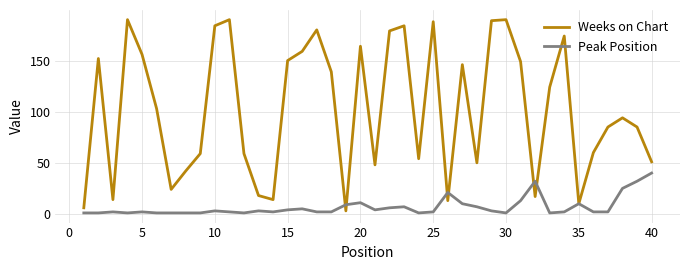

True or false: Weeks on Chart has more than 0 interior local peaks.

True